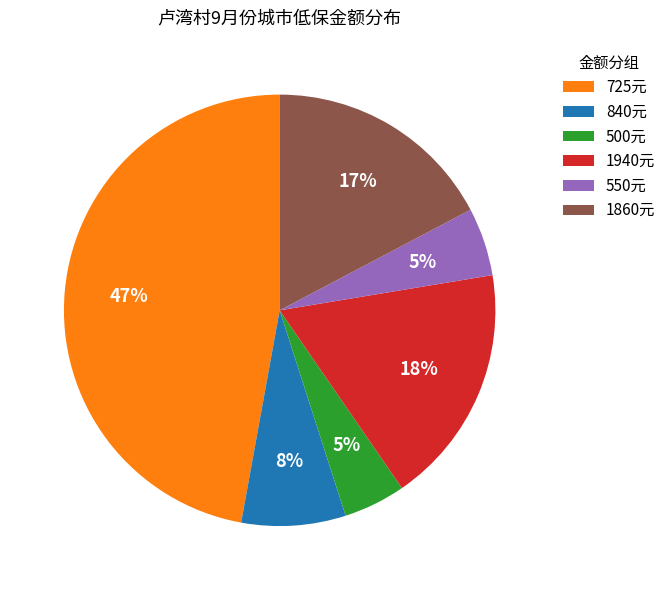

Which has a higher value, 1860元 or 1940元?

1940元